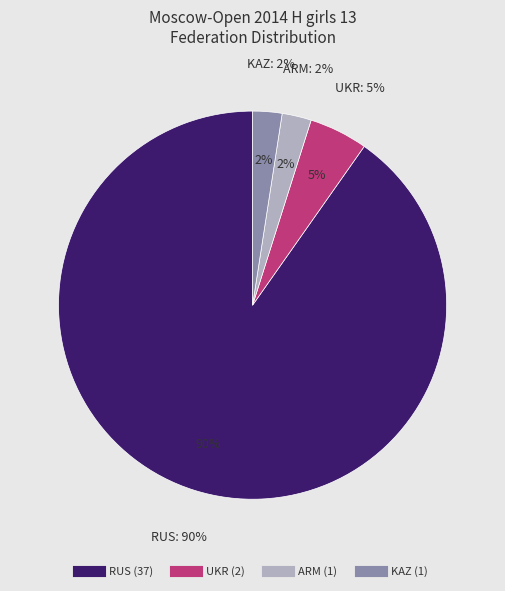

What is the majority slice?

RUS